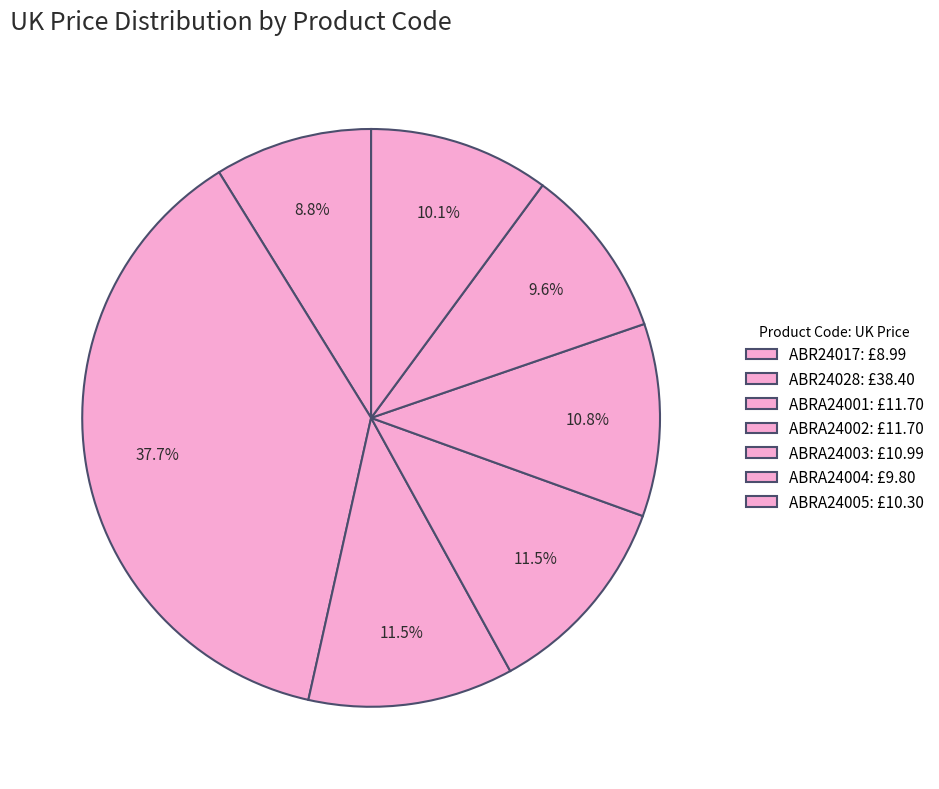

What is the change in value from ABR24017 to ABR24028?

+29.4